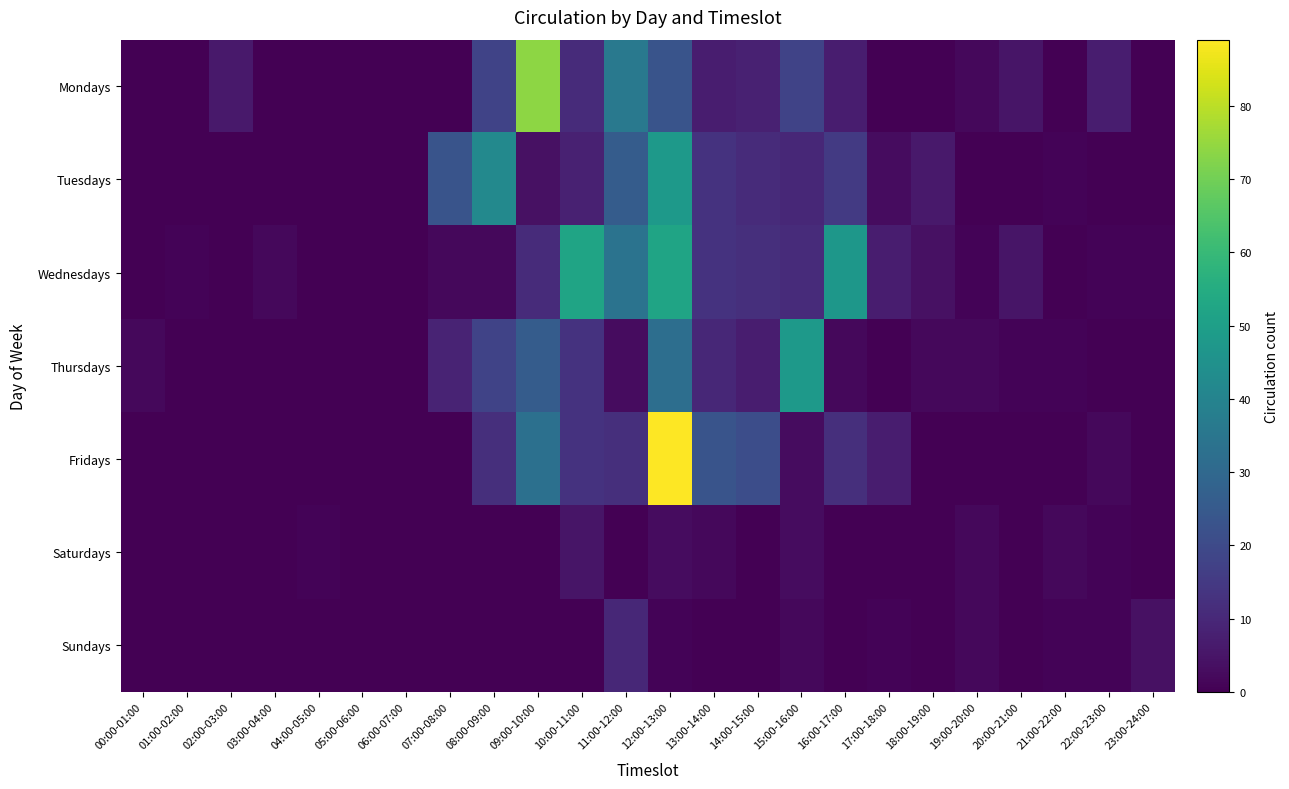

What is the difference between the highest and lowest values at 09:00-10:00?

74